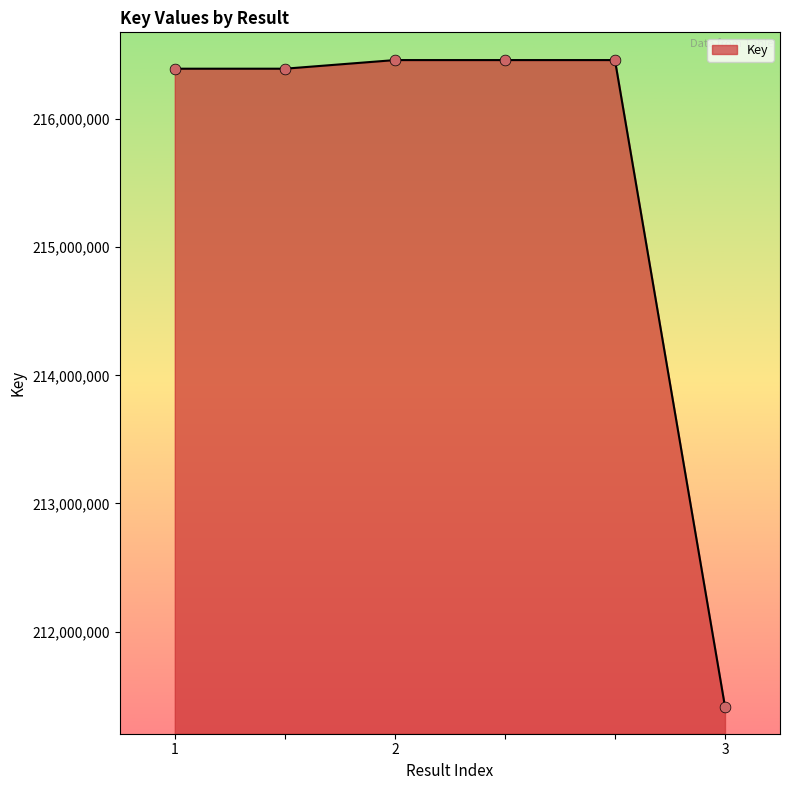

What is the sum of all values?

1293577196